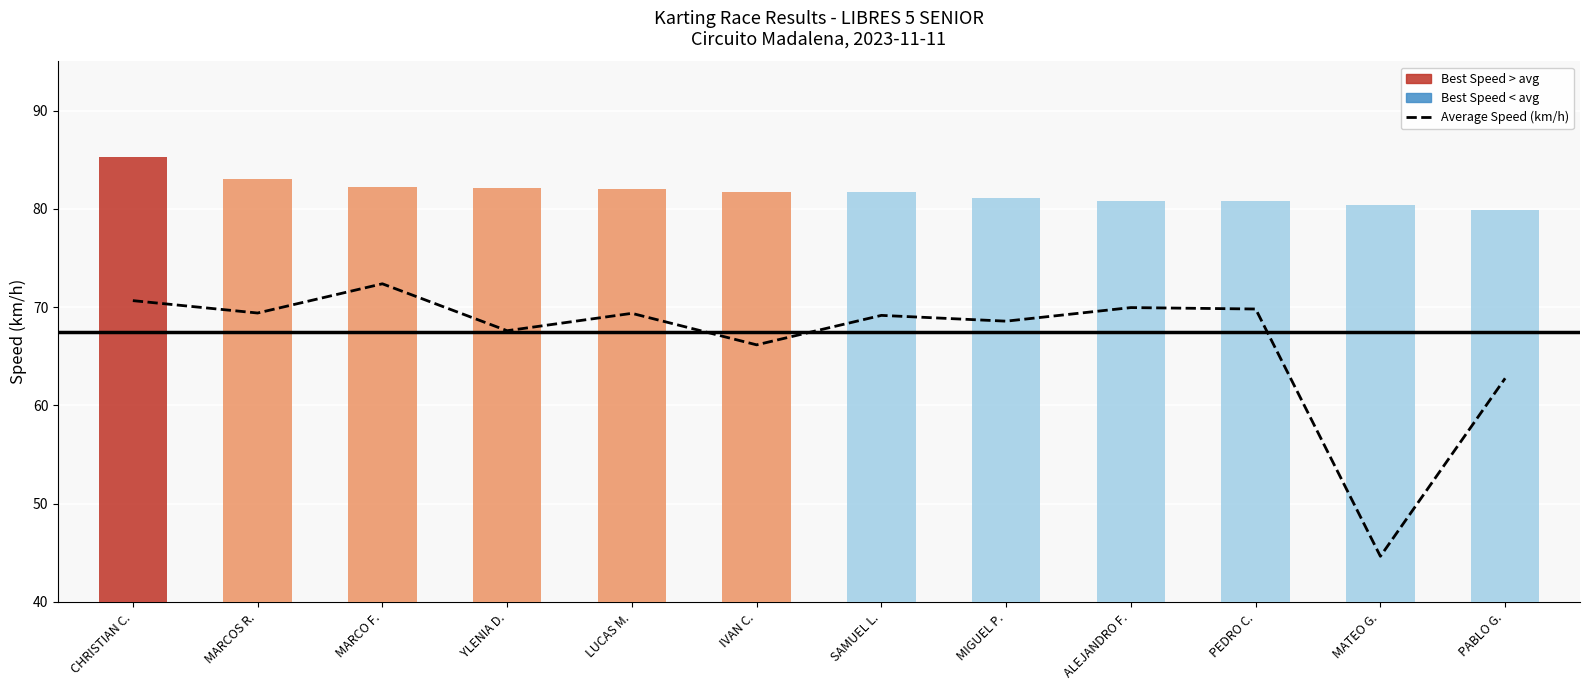

What is the label of the 6th bar from the right?

SAMUEL L.